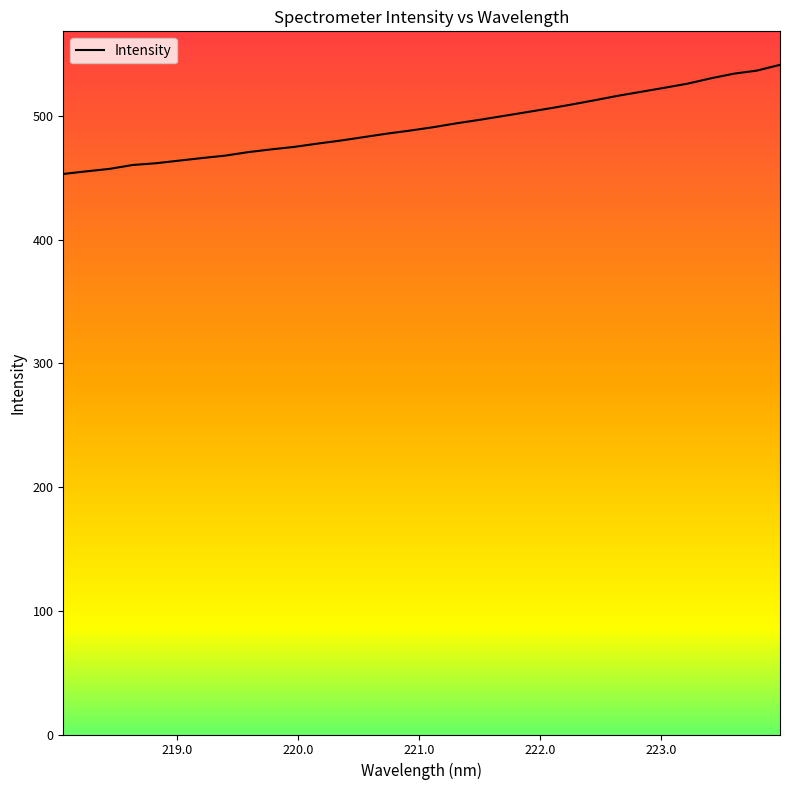

What is the sum of all values?

15759.4